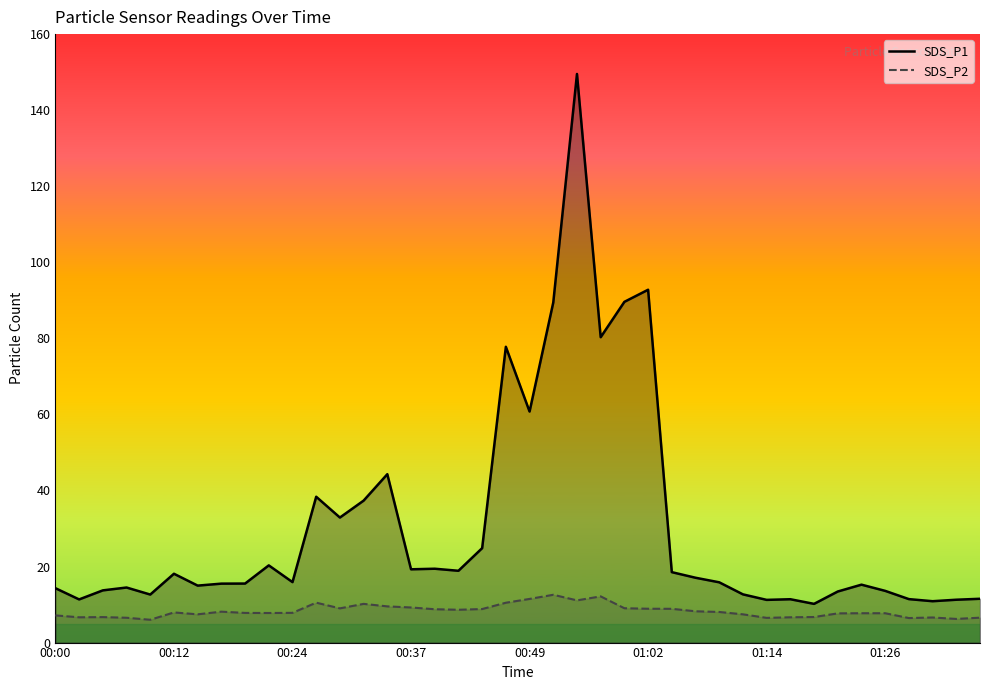

True or false: SDS_P1 and SDS_P2 cross at least once.

False